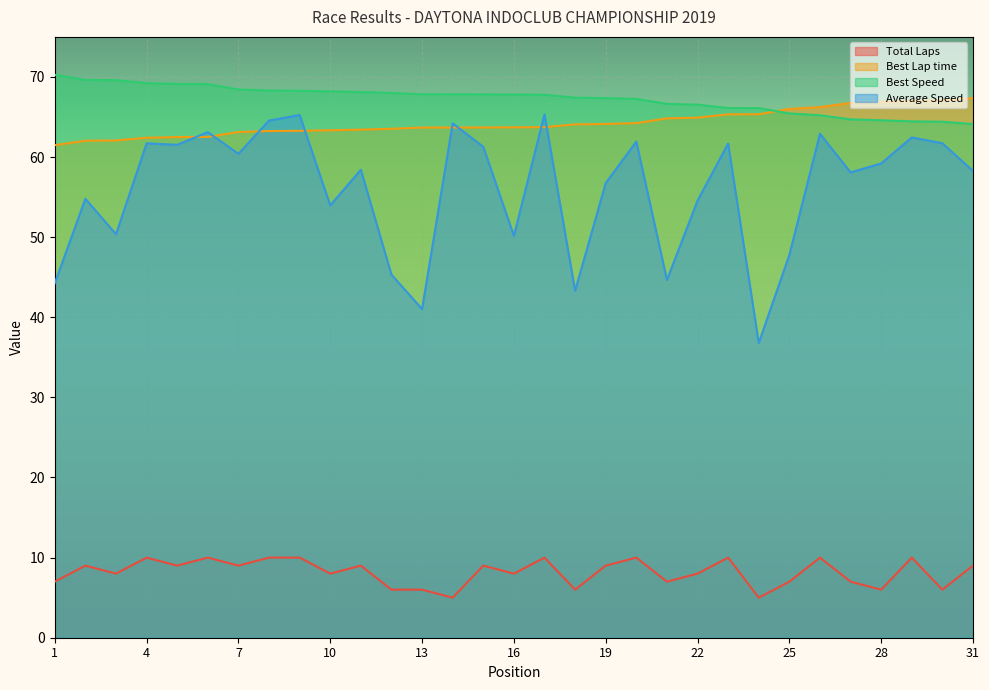

How many values in the Average Speed series are below 58?

13